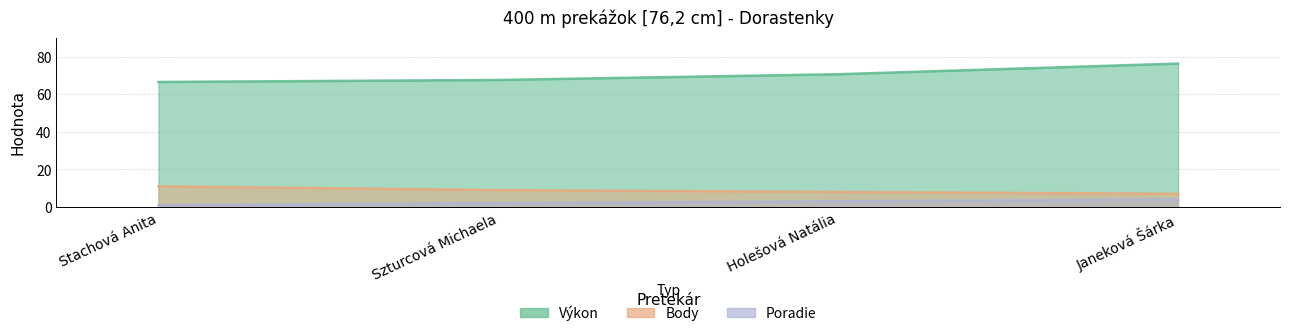

Reading left to right, what are all the values shown in this chart?

Výkon: Stachová Anita=66.5	Szturcová Michaela=67.6	Holešová Natália=70.7	Janeková Šárka=76.3
Body: Stachová Anita=11.0	Szturcová Michaela=9.0	Holešová Natália=8.0	Janeková Šárka=7.0
Poradie: Stachová Anita=1.0	Szturcová Michaela=2.0	Holešová Natália=3.0	Janeková Šárka=4.0